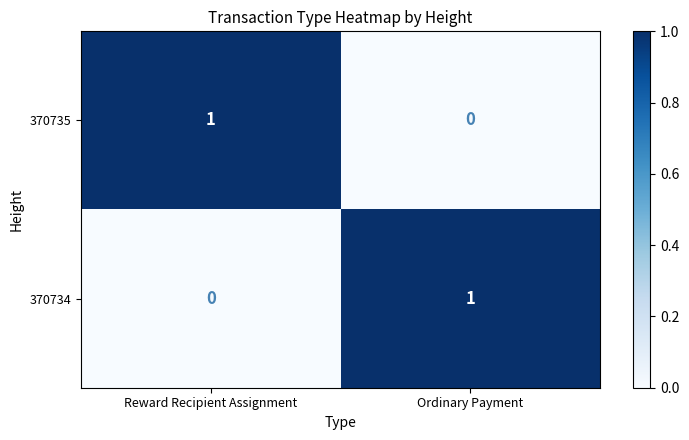

List the labels in order of 370735 value, smallest first.

Ordinary Payment, Reward Recipient Assignment